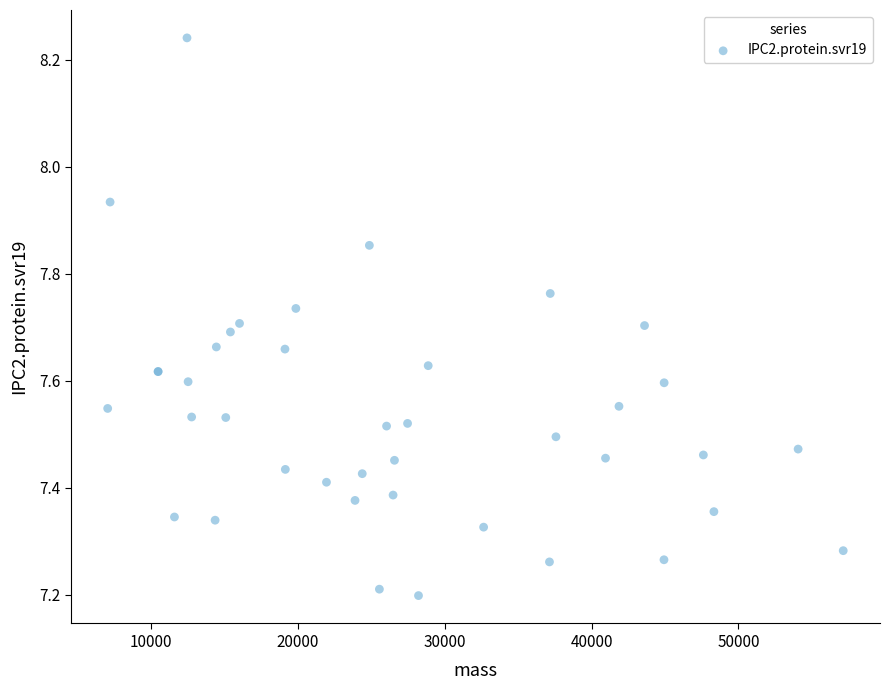

What Y value in the scatter plot is closest to 7?

7.2